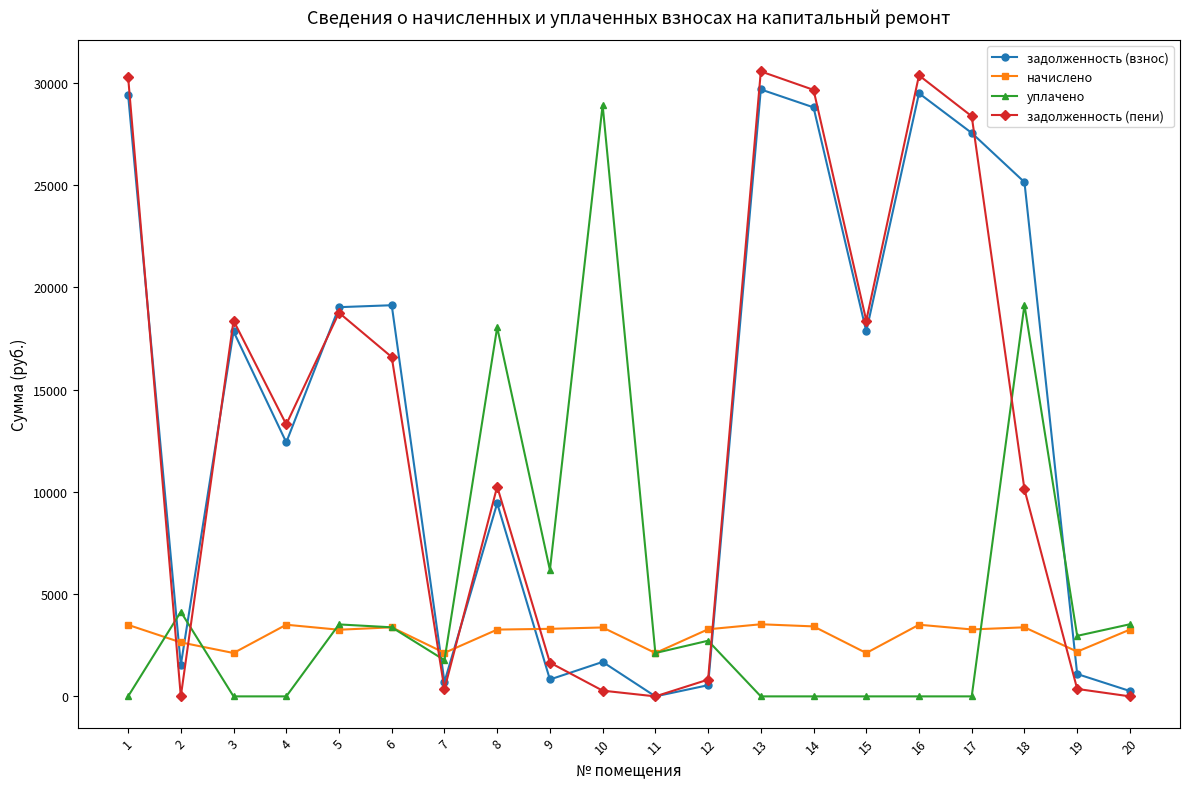

What is the value of the уплачено point at the 18th from the left?

19144.9